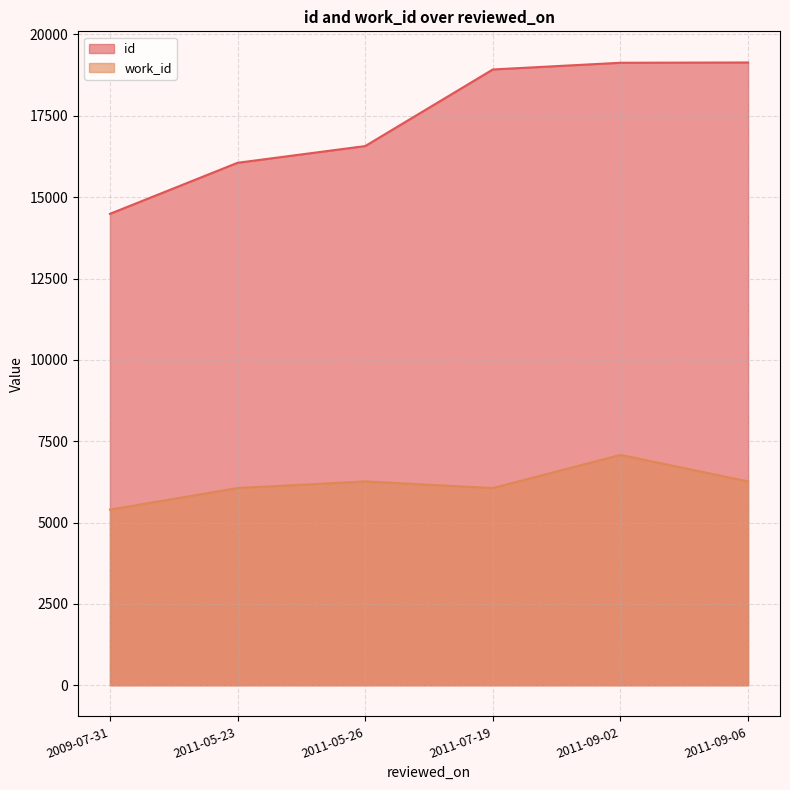

What is the total value across all series at 2011-09-06?

25404